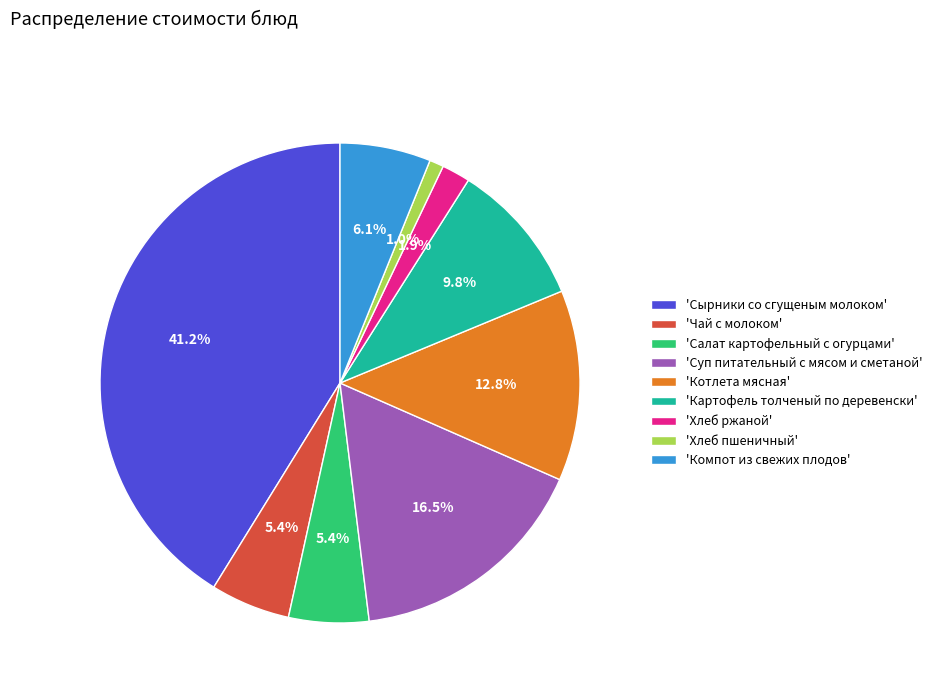

Which slice is the smallest?

'Хлеб пшеничный'